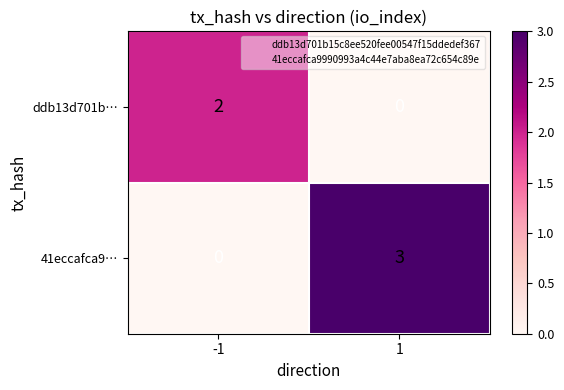

Which series has the largest total across all categories?

41eccafca9…